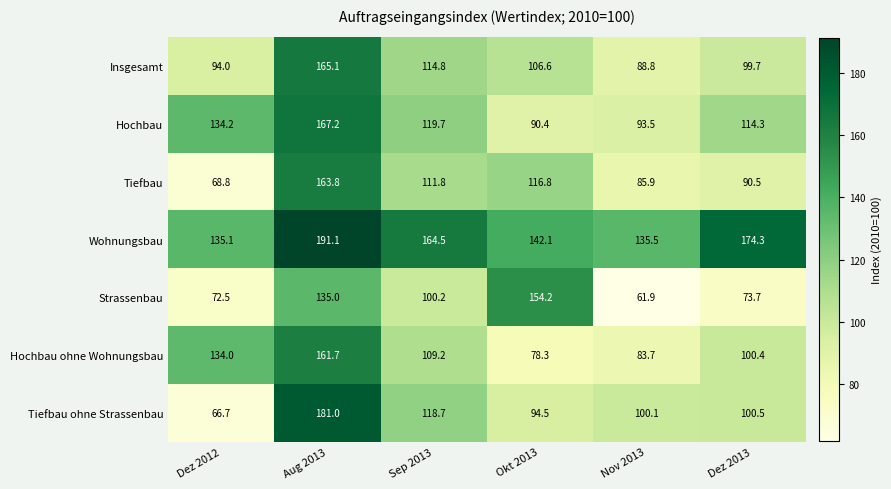

What is the difference between the maximum and second lowest values in the Tiefbau ohne Strassenbau series?

86.5